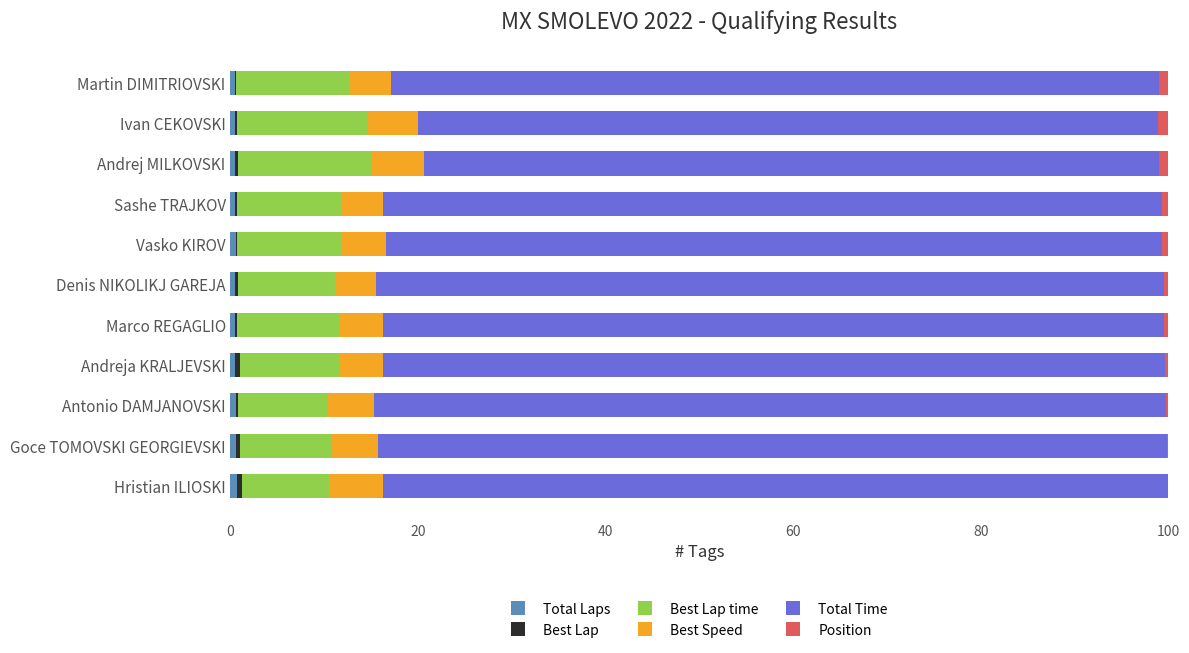

How many series are shown in this chart?

6